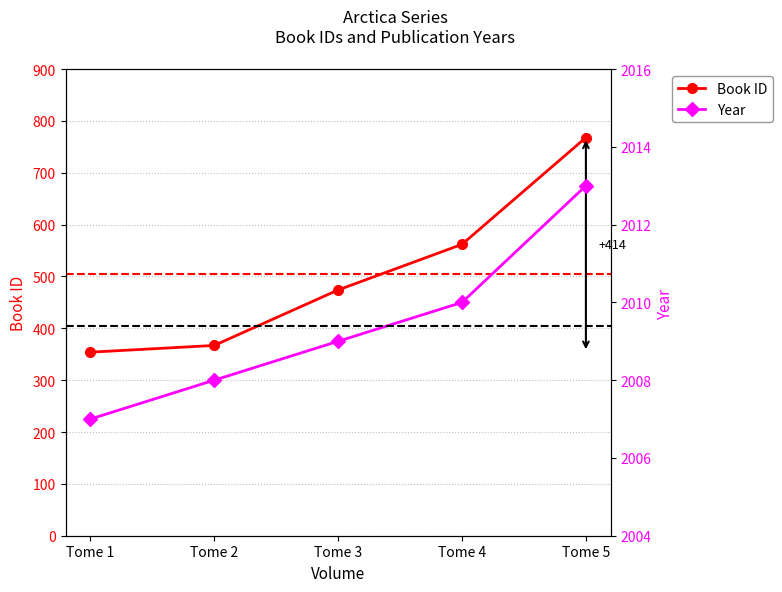

True or false: Year and Book ID intersect in this chart.

False